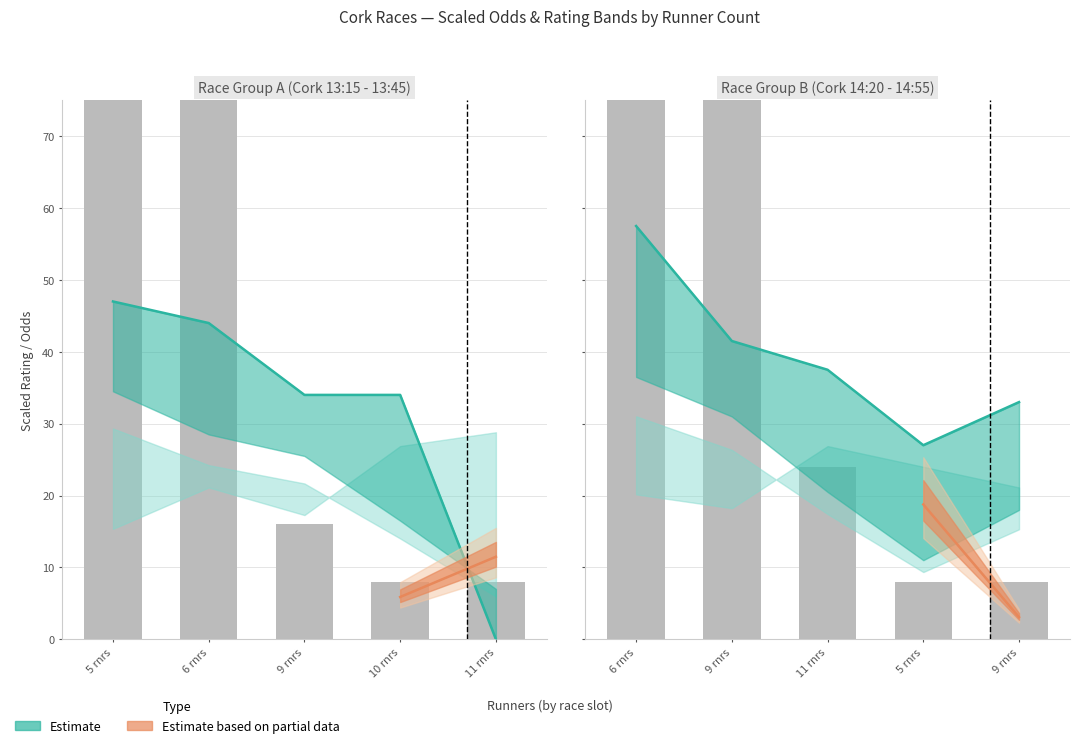

The value of Power Rating at 9 is 25.0. True or false?

False